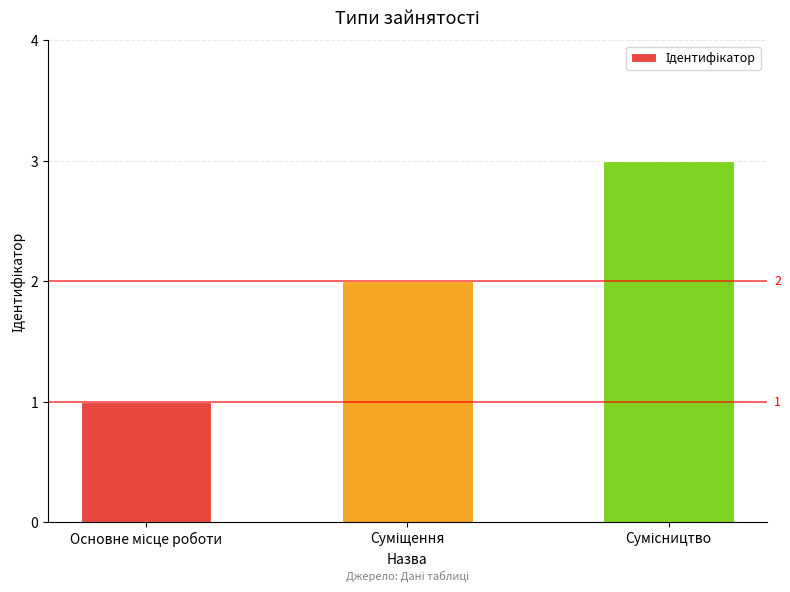

What is the maximum value shown in the chart?

3